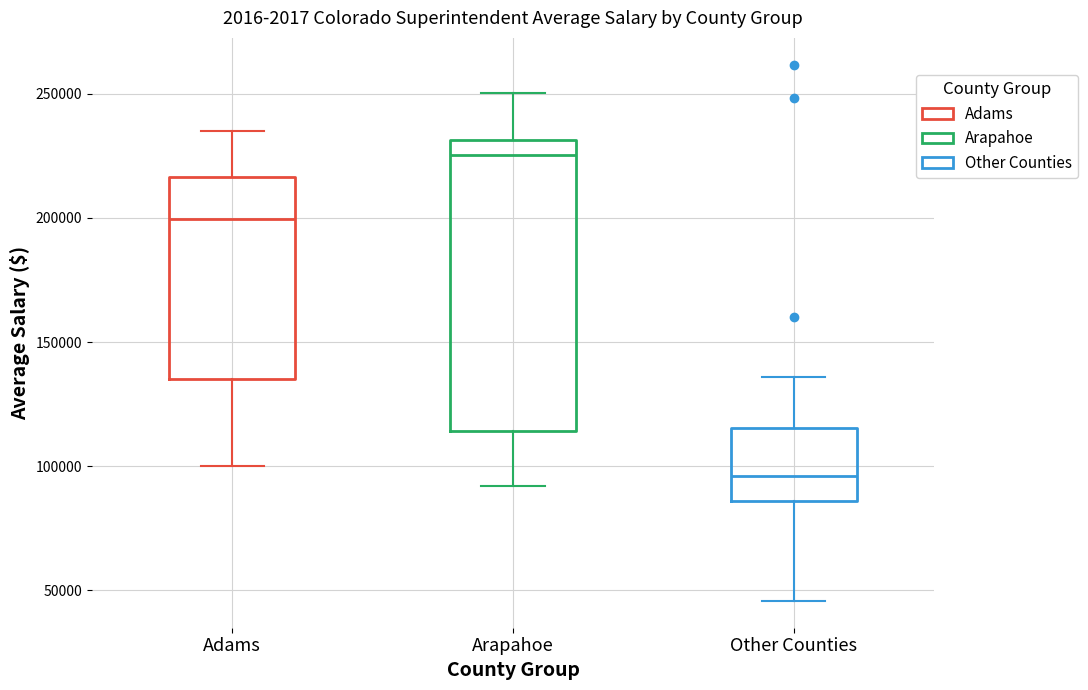

Where does the lower whisker of the box for Other Counties end on the y-axis? The values are not printed on the chart, so give them approximately, as read against the axis.

45000